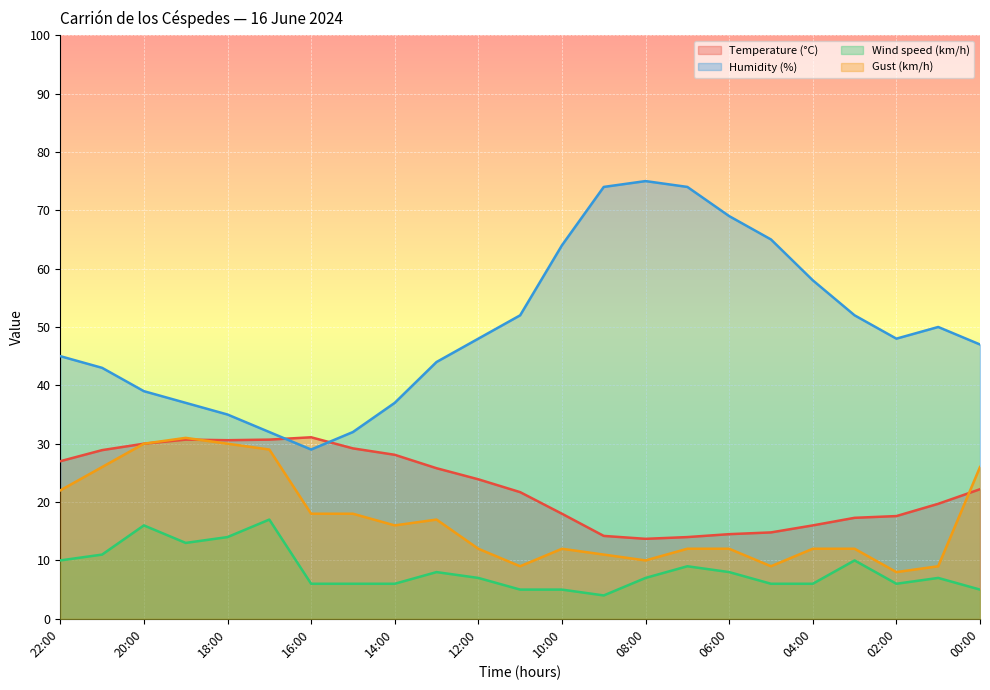

How many data points in Wind speed (km/h) are less than 7?

10